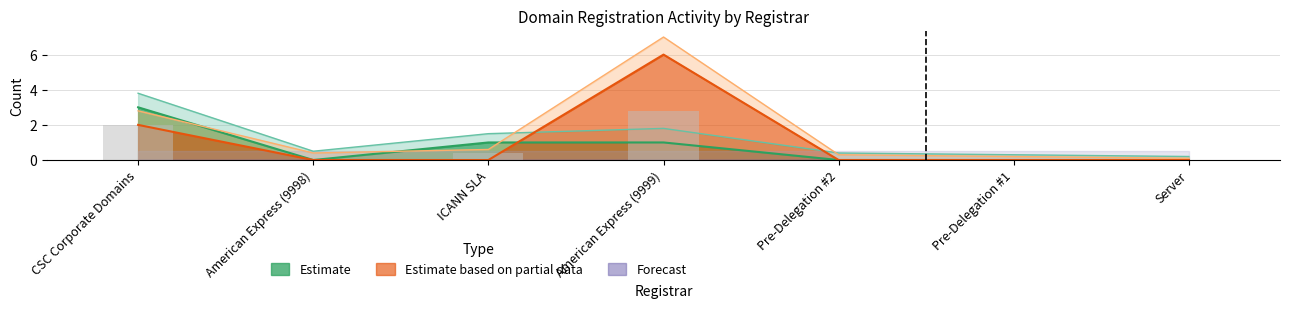

Count the total-domains values in the range 0 to 1.

6